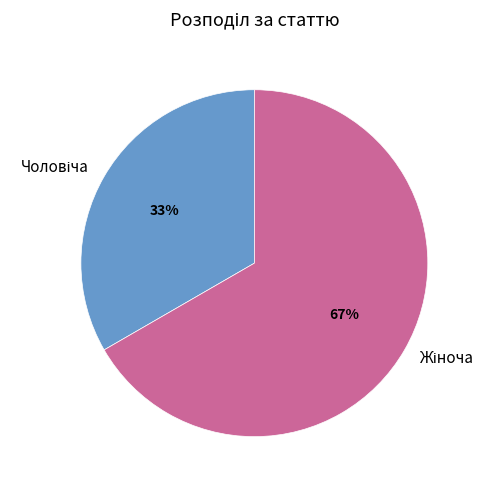

Does any single category account for the majority?

Yes